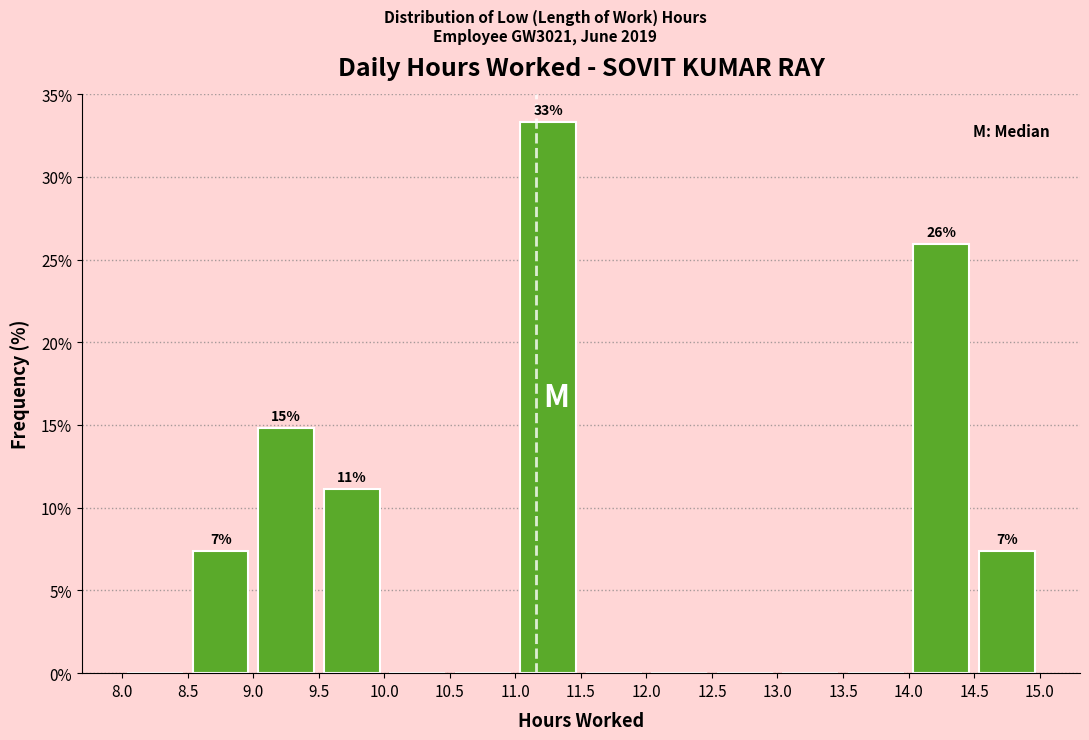

Over which range of the x-axis is the bar tallest?

11.0 to 11.5